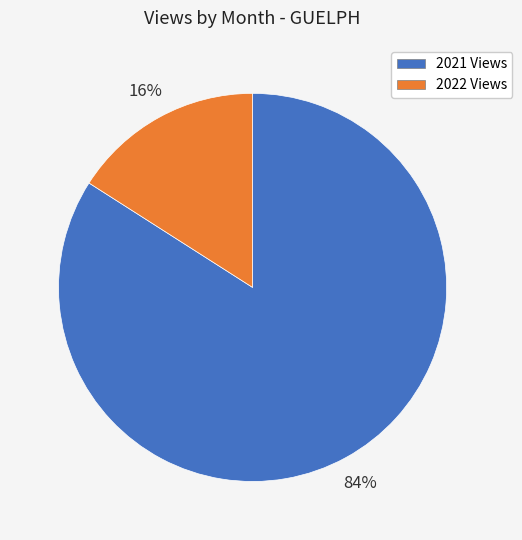

To the nearest percent, what is the difference between the largest and smallest slice percentages?

68%